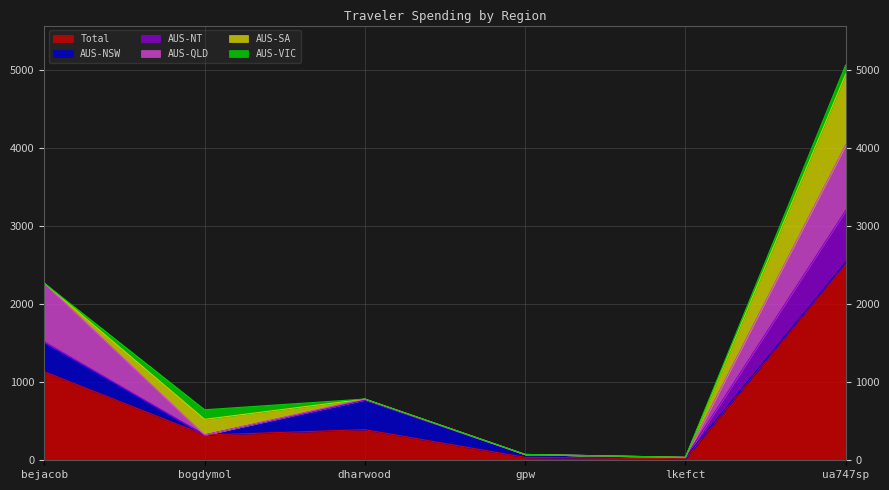

Where is the first local minimum for AUS-NSW?

bogdymol